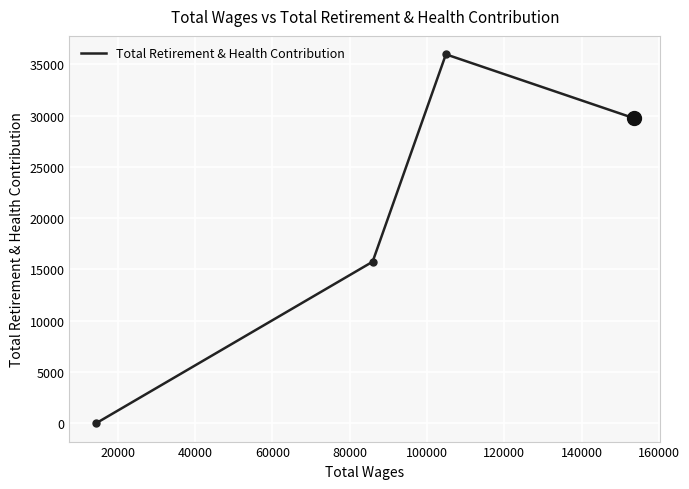

What is the maximum value shown in the chart?

35986